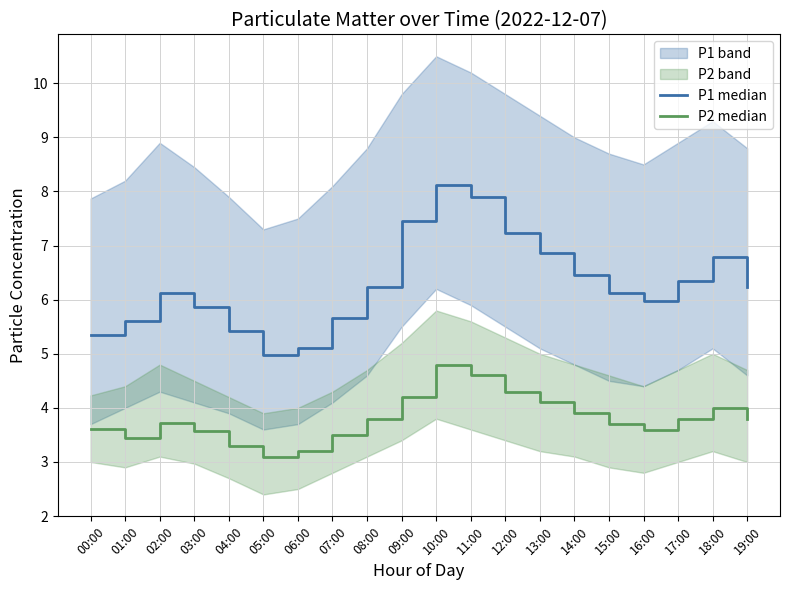

True or false: P2 median and P1 median cross at least once.

False